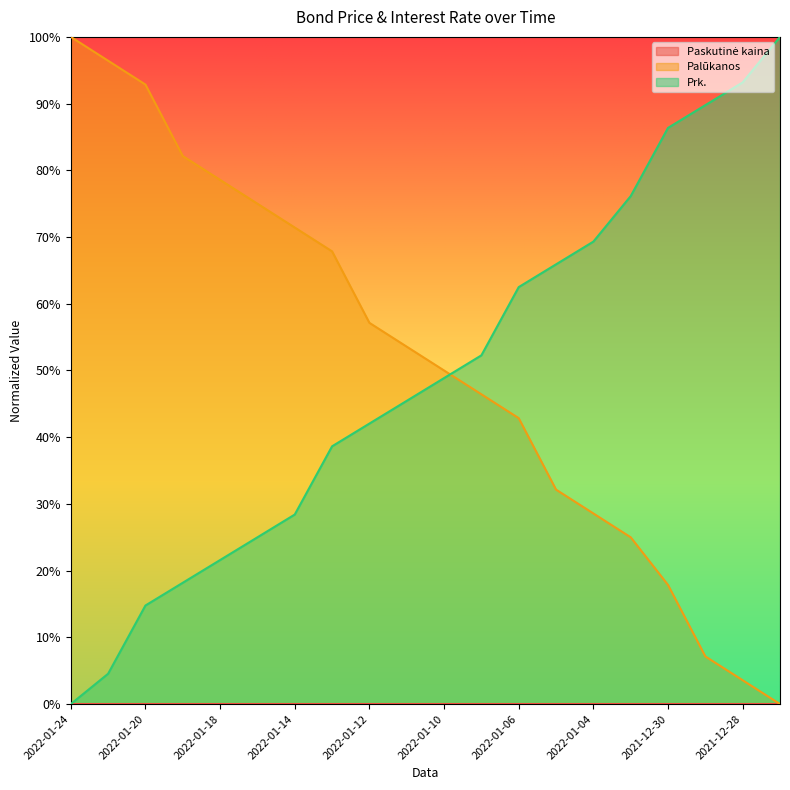

Is the value of Palūkanos at 2022-01-04 greater than the value of Prk. at 2022-01-04?

No